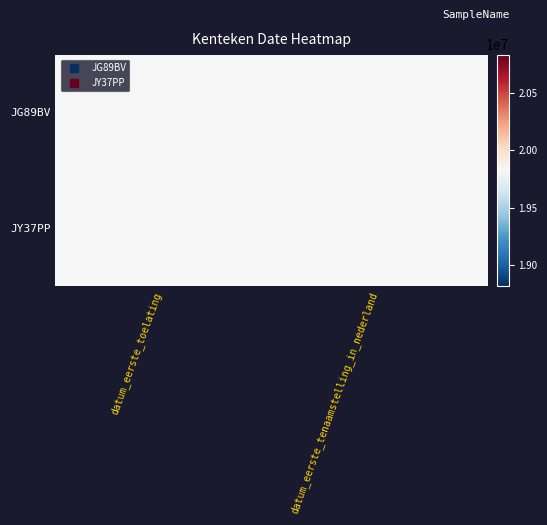

List the series in order of their overall mean, highest first.

JY37PP, JG89BV